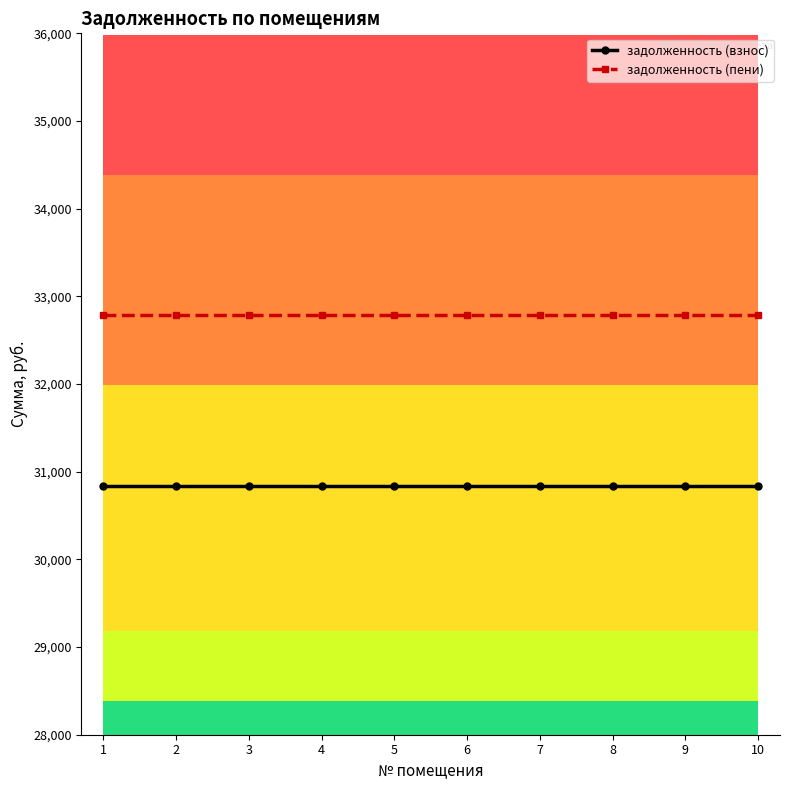

What is the total value across all series at 7?

63623.7